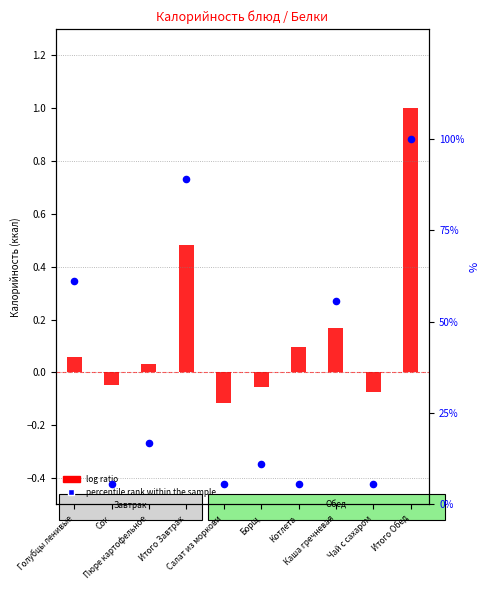

Which series has the largest total across all categories?

percentile rank within the sample